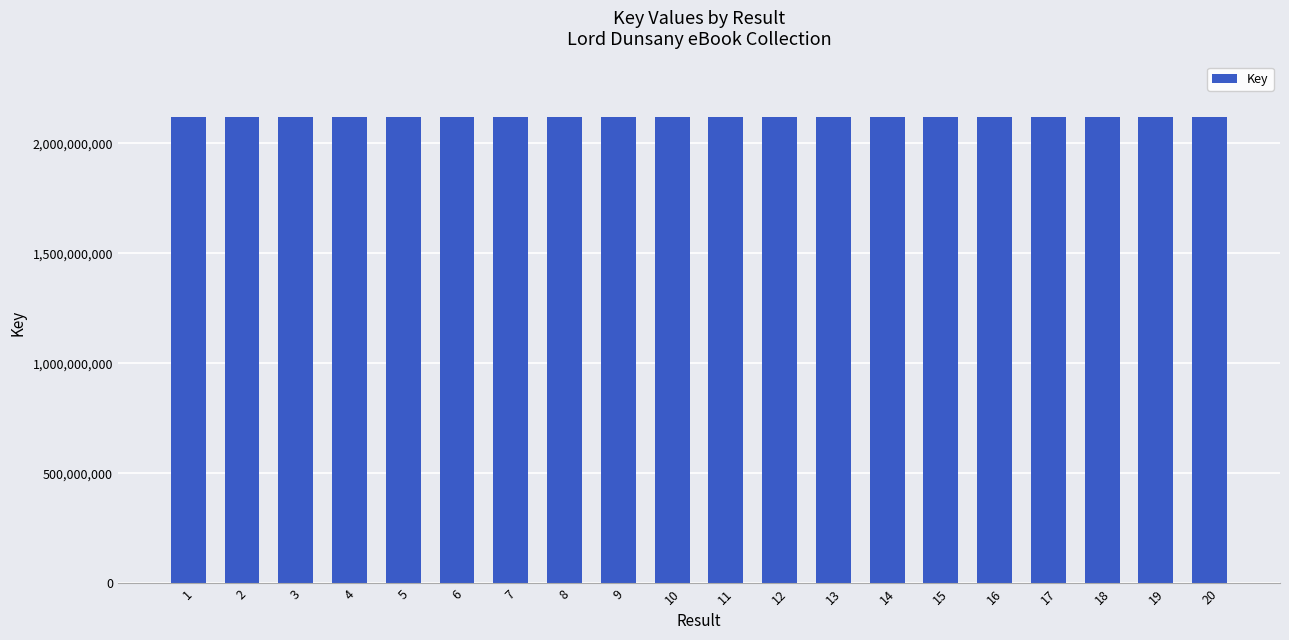

Reading right to left, what are all the values shown in this chart?

21179.0	21178.6	21178.8	21178.7	21178.6	21178.6	21178.6	21178.5	21178.6	21178.7	21178.6	21178.5	21178.6	21178.7	21178.5	21178.5	21178.7	21178.7	21178.7	21178.7